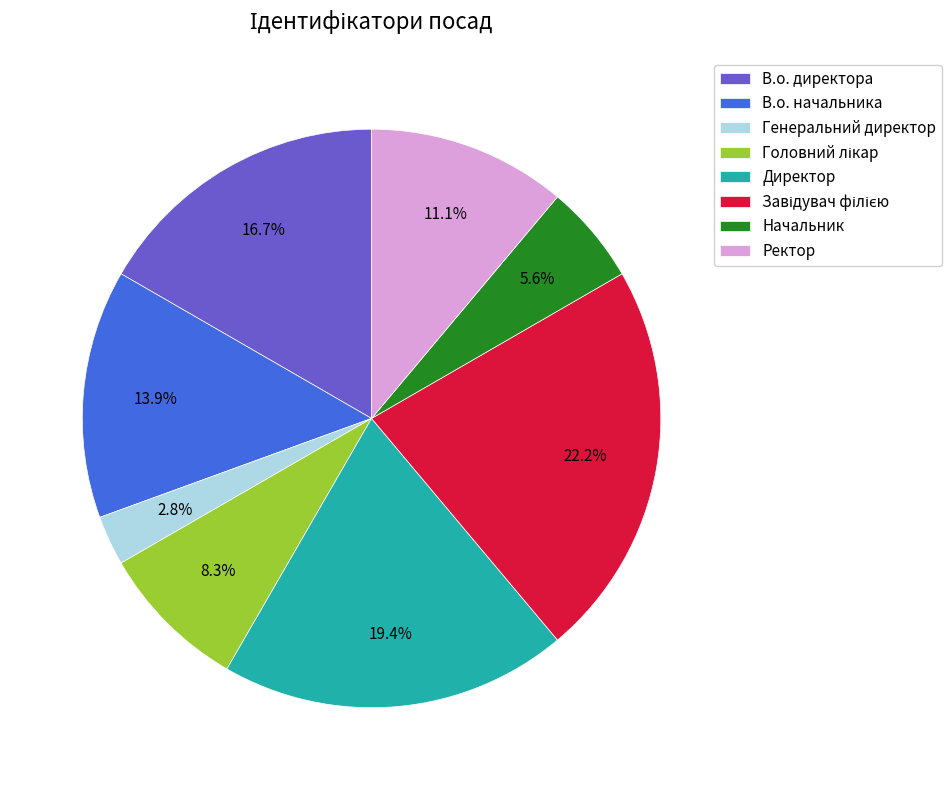

What is the total percentage of Ректор and Начальник?

16.7%